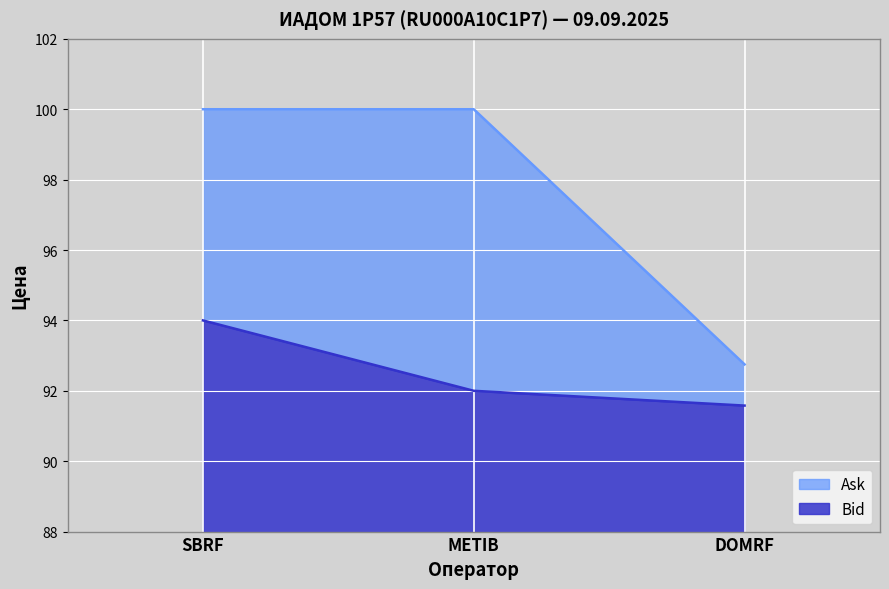

True or false: Bid has a value of 135.7 at METIB.

False